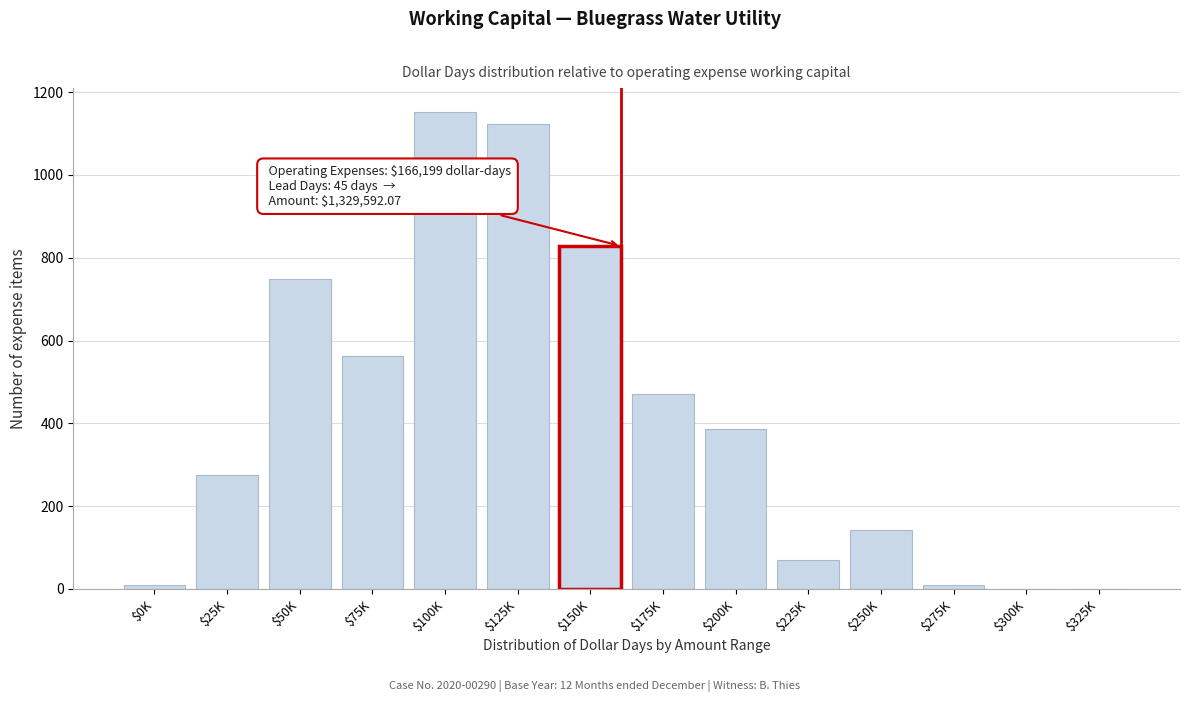

True or false: the data shows 78 at $25K.

False